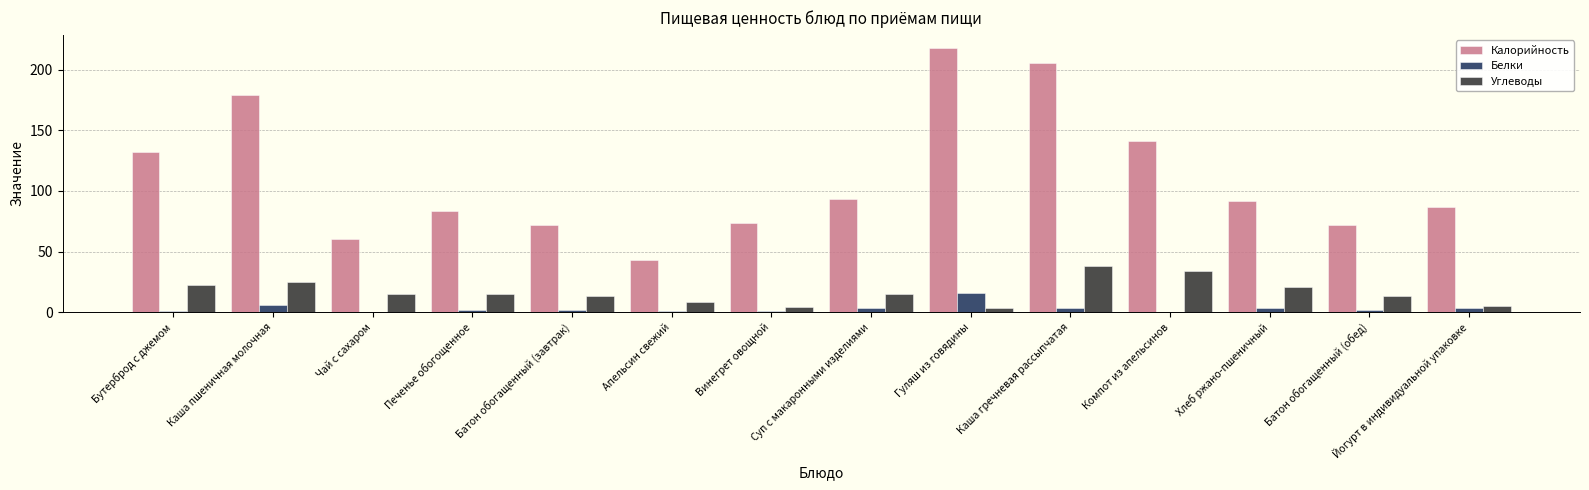

Is the value of Белки at Йогурт в индивидуальной упаковке greater than the value of Калорийность at Каша пшеничная молочная?

No